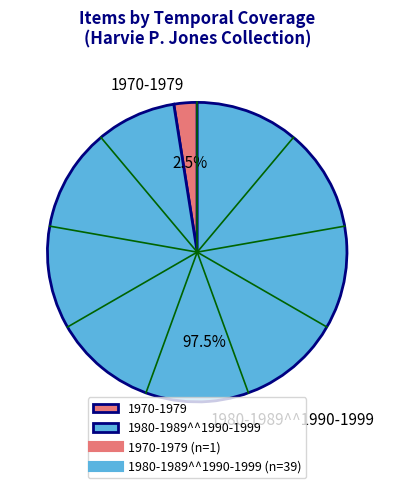

How many slices are in this pie chart?

2